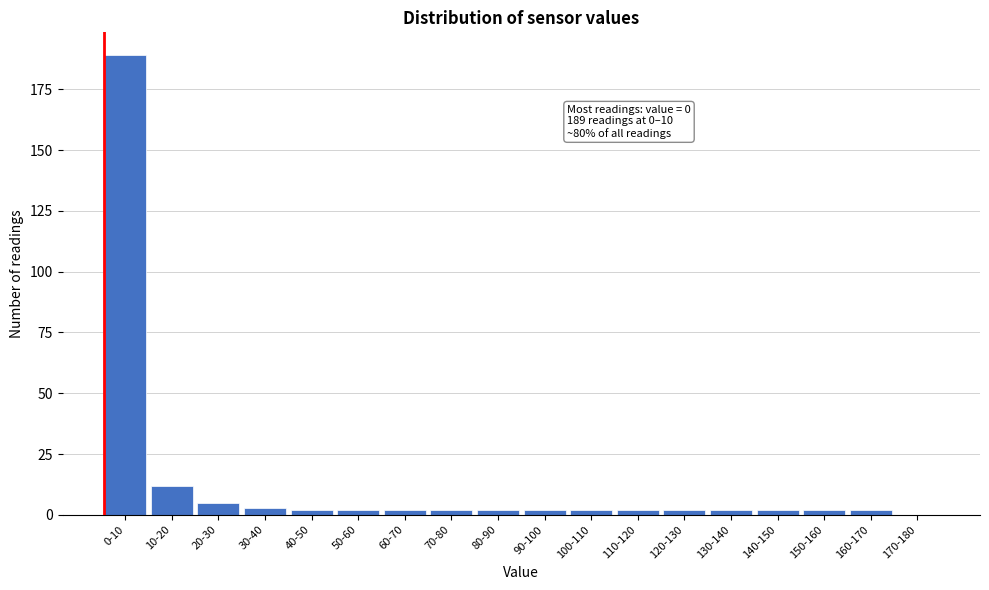

Reading right to left, extract all data points from this chart.

170-180=0	160-170=2	150-160=2	140-150=2	130-140=2	120-130=2	110-120=2	100-110=2	90-100=2	80-90=2	70-80=2	60-70=2	50-60=2	40-50=2	30-40=3	20-30=5	10-20=12	0-10=189